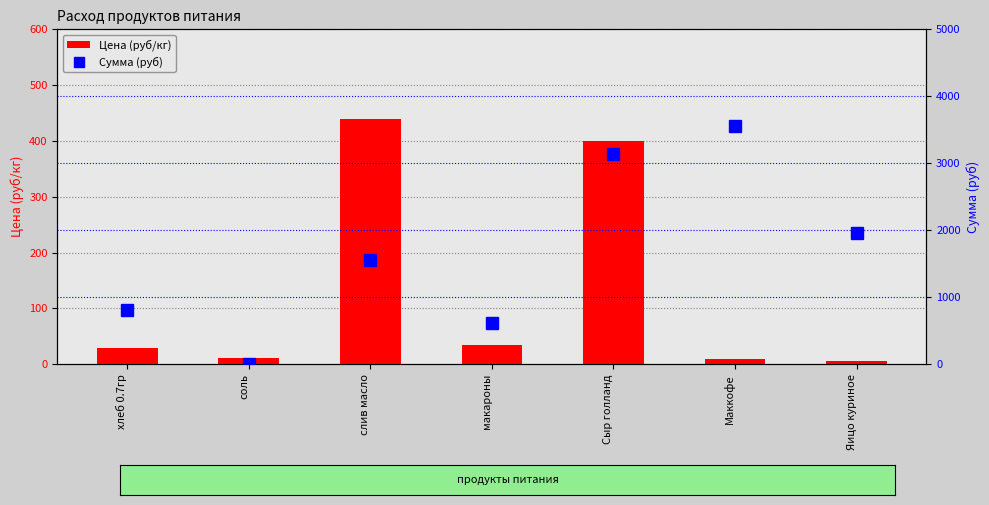

What is the value of the Сумма (руб) bar at the 5th from the left?

3132.8